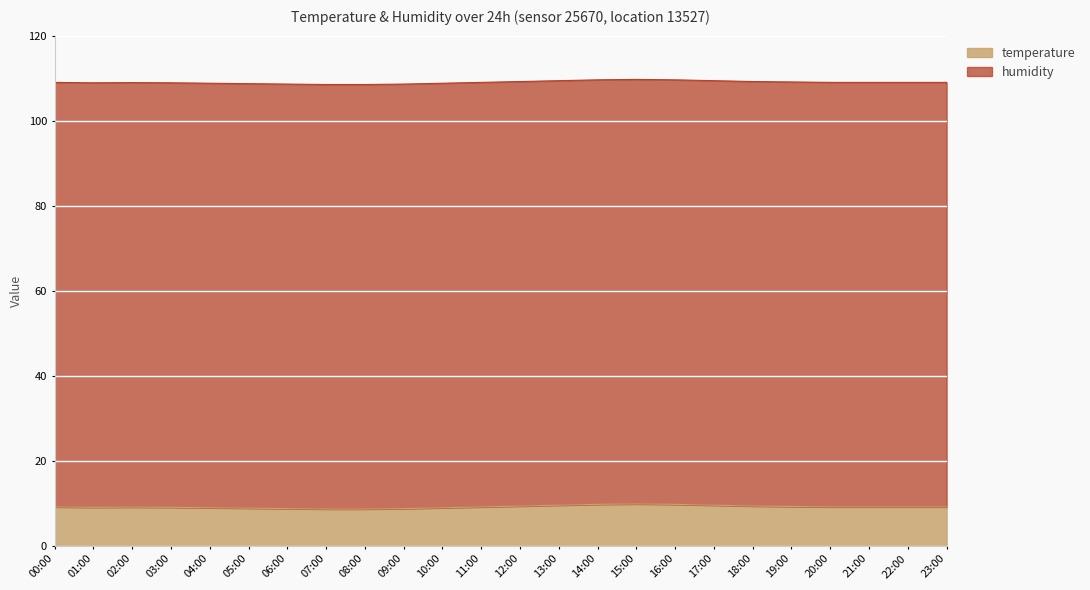

What is the highest value of the temperature series?

9.8